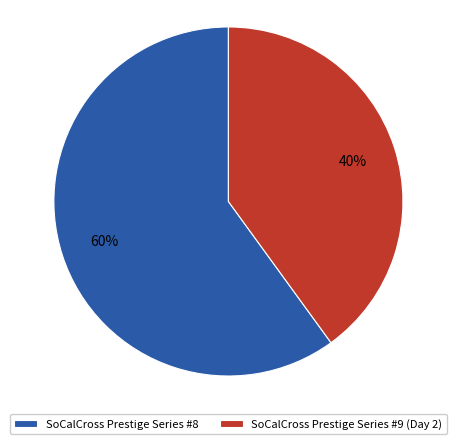

Does SoCalCross Prestige Series #8 represent more than half of the total?

Yes